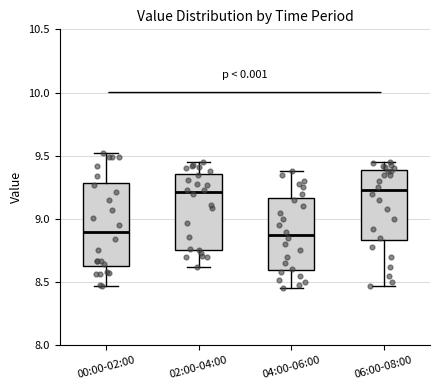

Comparing the boxes themselves (not the whiskers), which one is the tallest?

00:00-02:00